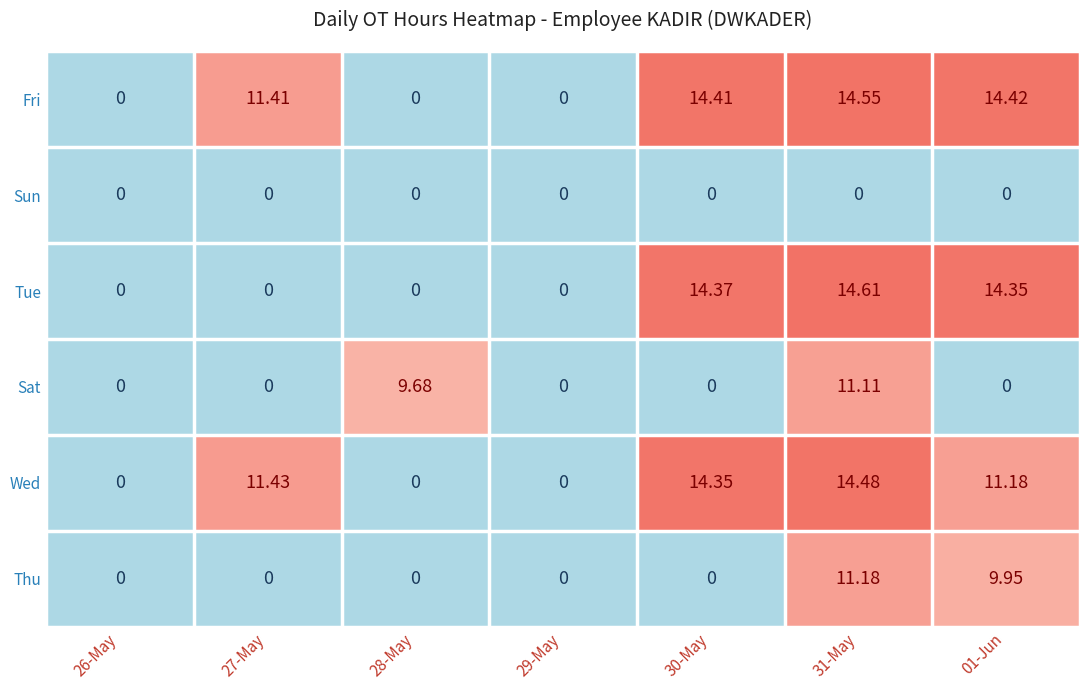

What is the difference between the highest and lowest values at 31-May?

14.6